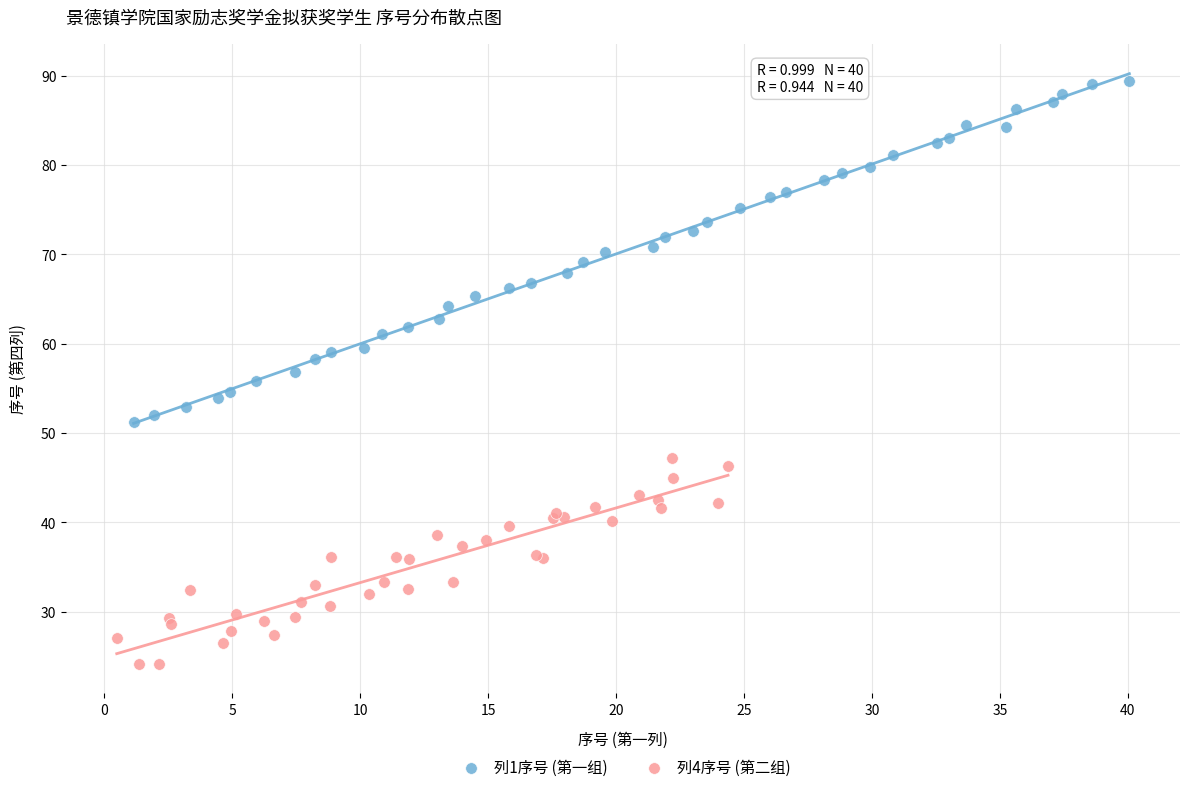

What are all the series names shown in the legend?

列1序号 (第一组), 列4序号 (第二组)